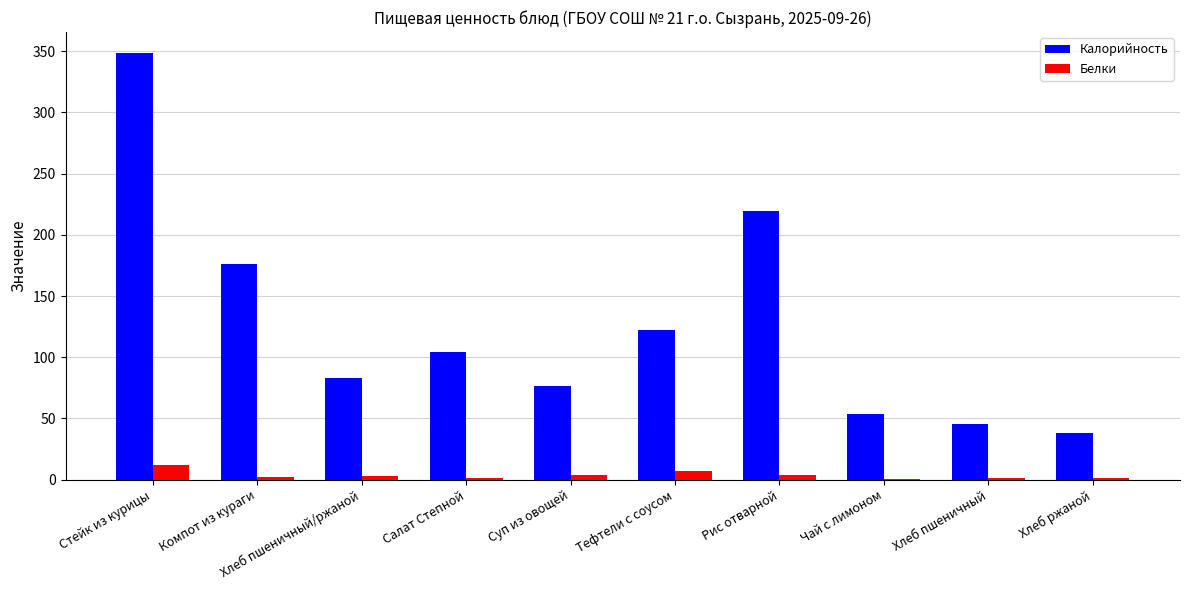

Which series has the largest total across all categories?

Калорийность